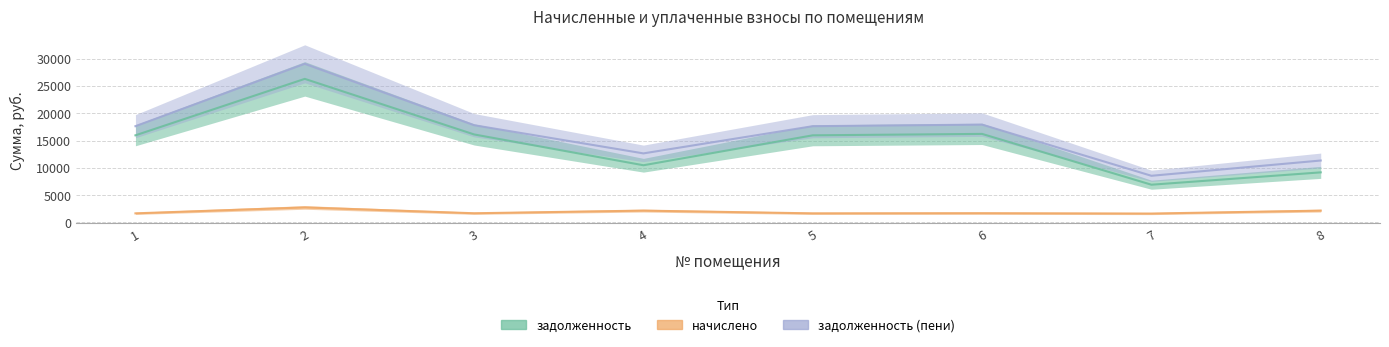

Count the number of categories in the chart.

8